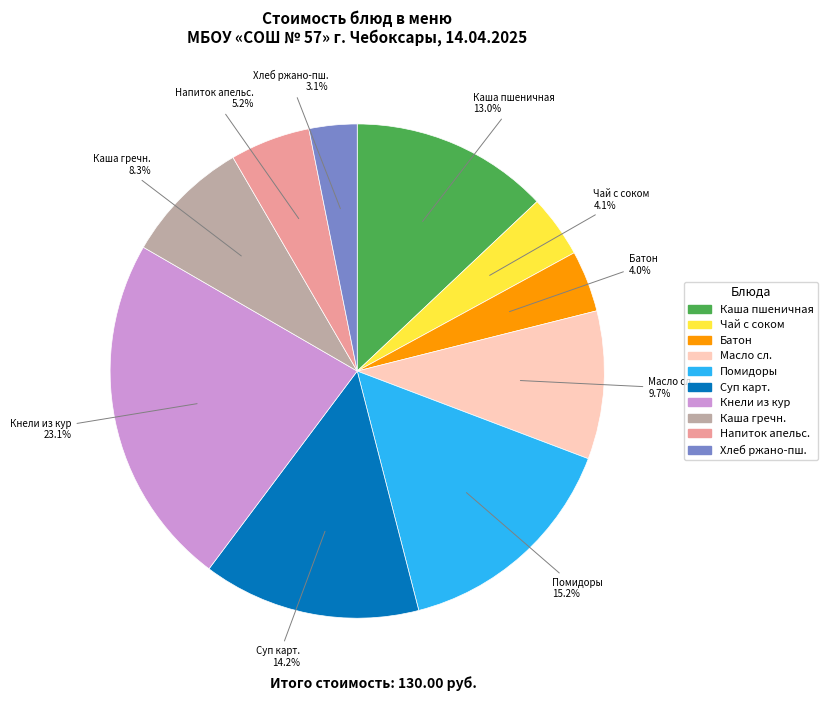

Is there a majority slice in this chart?

No